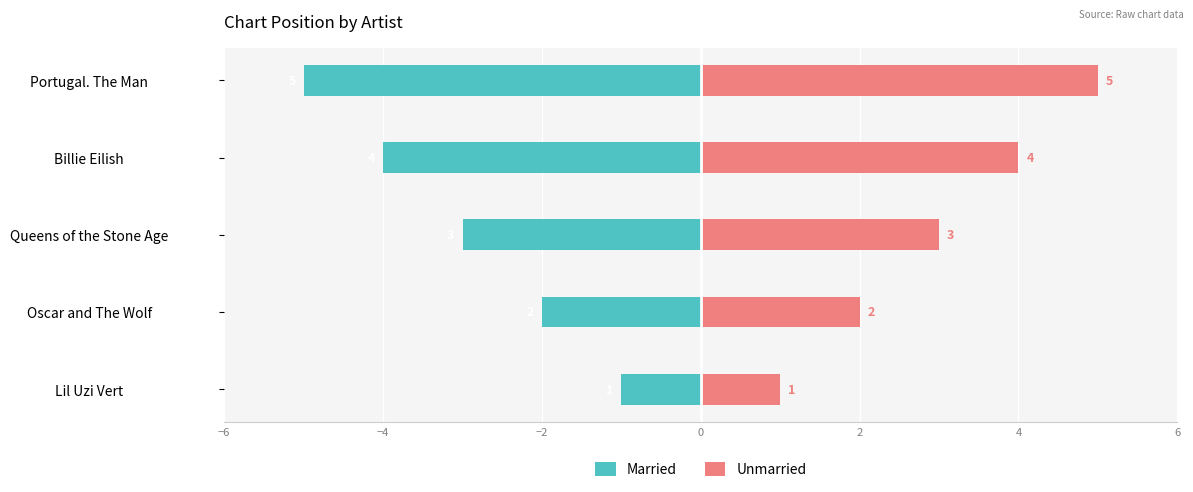

What position from the left is Billie Eilish?

4